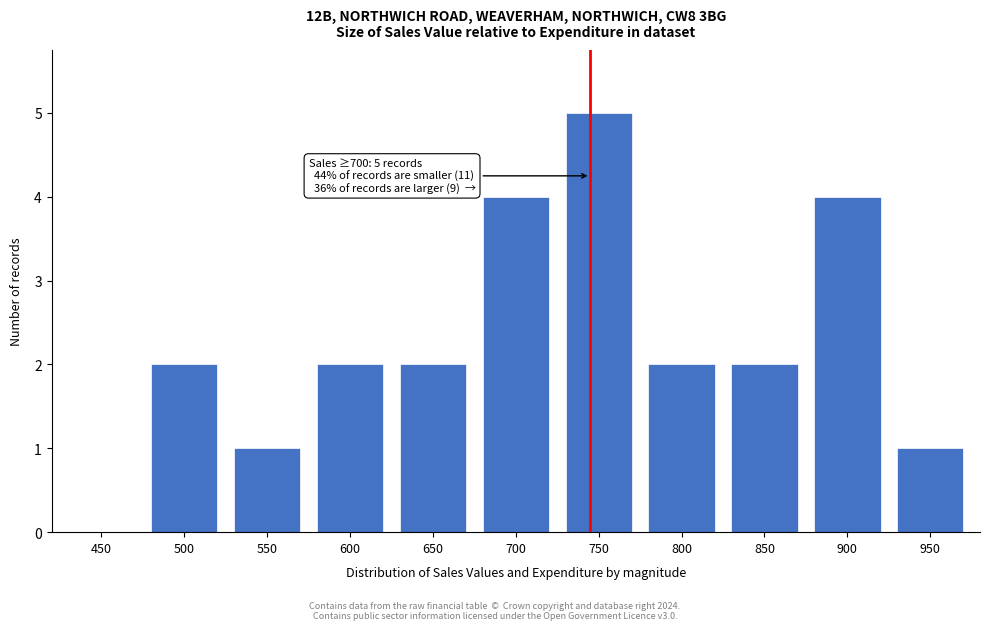

Reading right to left, extract all data points from this chart.

950=1	900=4	850=2	800=2	750=5	700=4	650=2	600=2	550=1	500=2	450=0